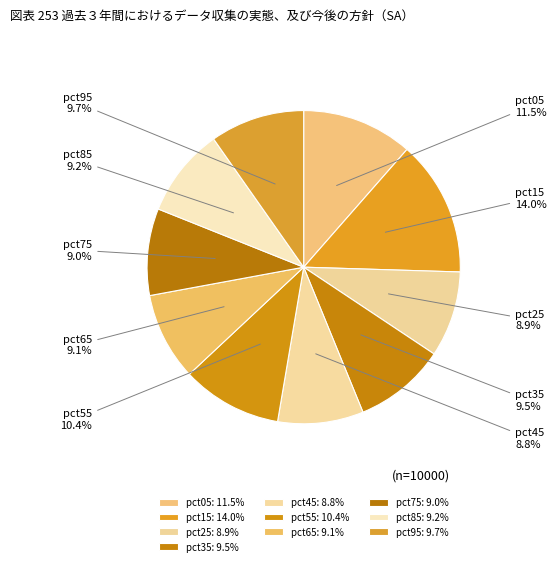

Does pct85 account for over 50% of the chart?

No